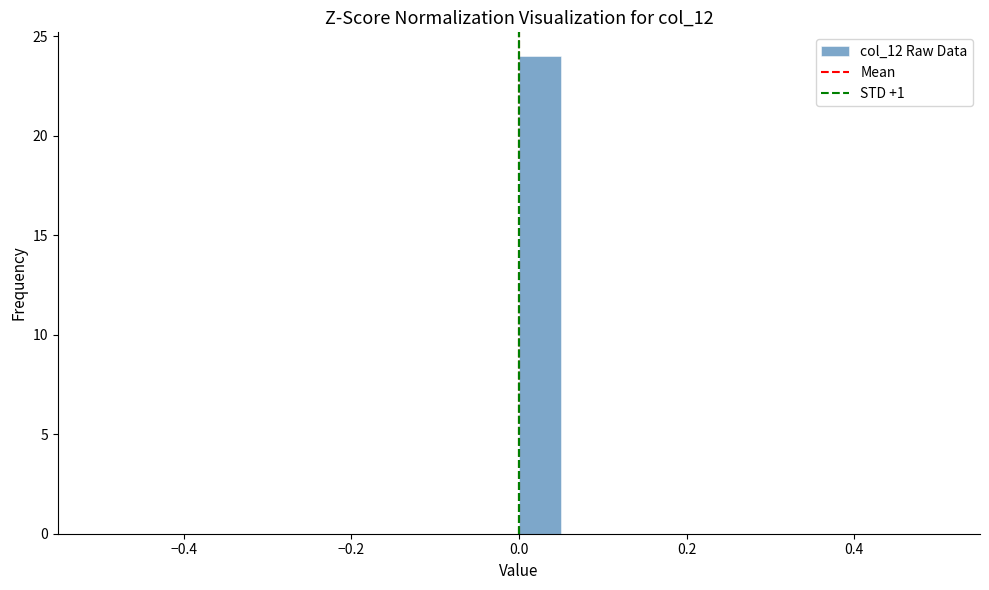

Read against the x-axis, roughly where is the centre of the tallest bar?

0.02